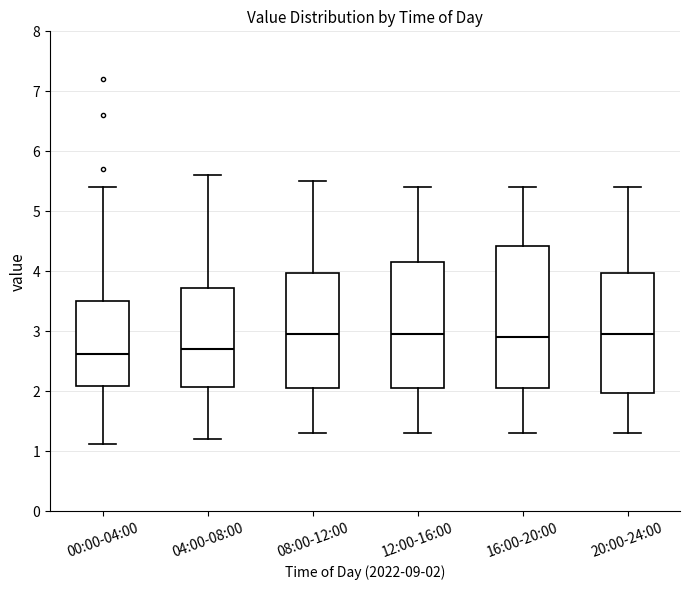

Reading left to right, transcribe this box plot: for each box, give where its median line is, the range the box spans, and where its two whiskers end, as read against the y-axis. The values are not printed on the chart, so give them approximately, as read against the axis.

00:00-04:00: median 2.6, box 2.1 to 3.5, whiskers 1.1 to 5.4
04:00-08:00: median 2.7, box 2.1 to 3.7, whiskers 1.2 to 5.6
08:00-12:00: median 3.0, box 2.1 to 4.0, whiskers 1.3 to 5.5
12:00-16:00: median 3.0, box 2.1 to 4.2, whiskers 1.3 to 5.4
16:00-20:00: median 2.9, box 2.1 to 4.4, whiskers 1.3 to 5.4
20:00-24:00: median 3.0, box 2.0 to 4.0, whiskers 1.3 to 5.4